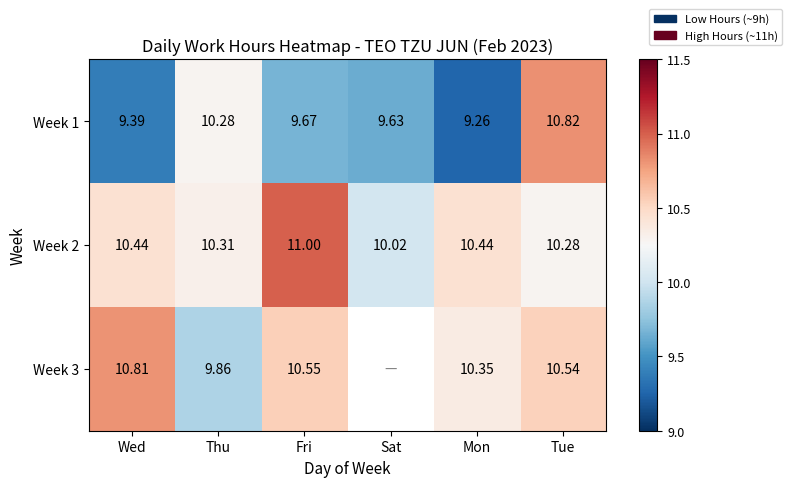

Is the value of Week 3 at Fri greater than the value of Week 1 at Wed?

Yes